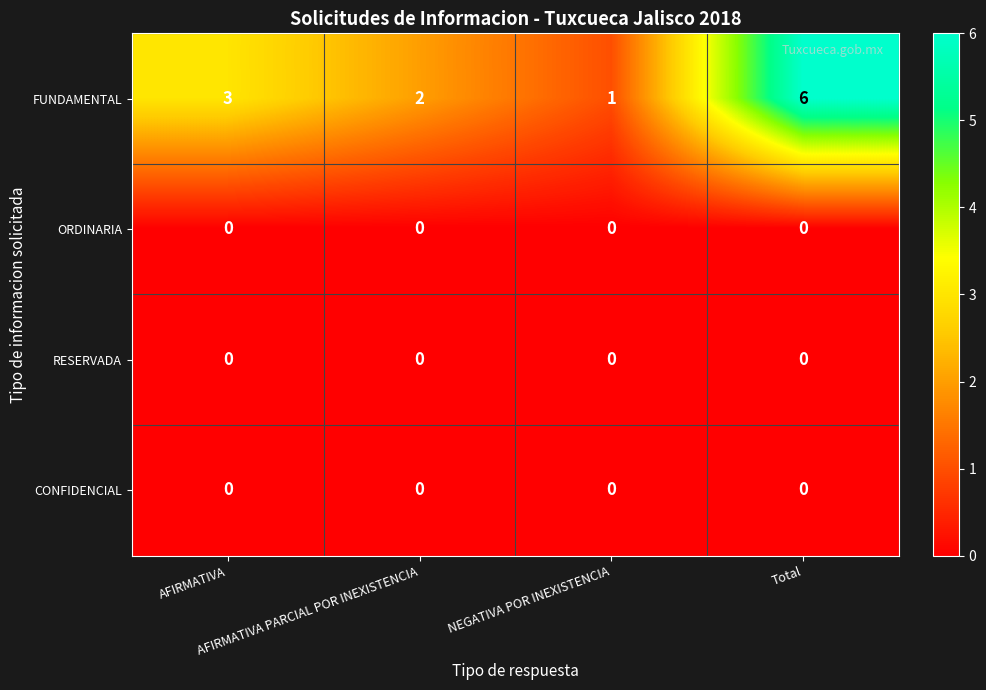

What is the greatest value displayed?

6